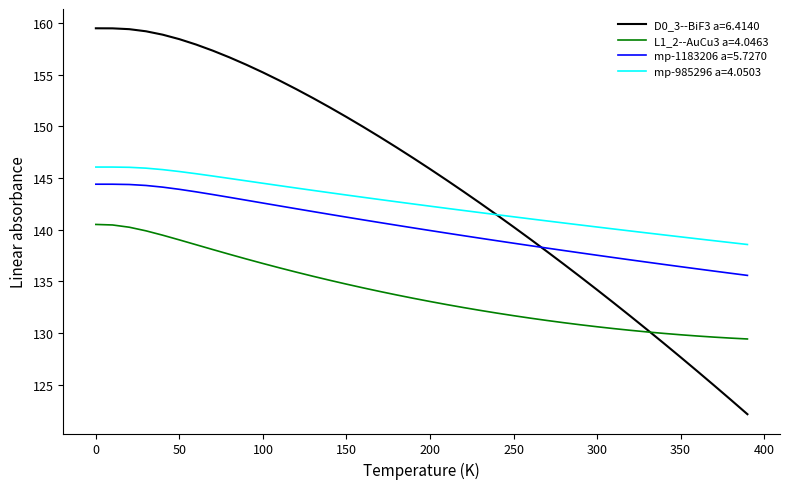

Which series has the largest total across all categories?

D0_3--BiF3 a=6.4140